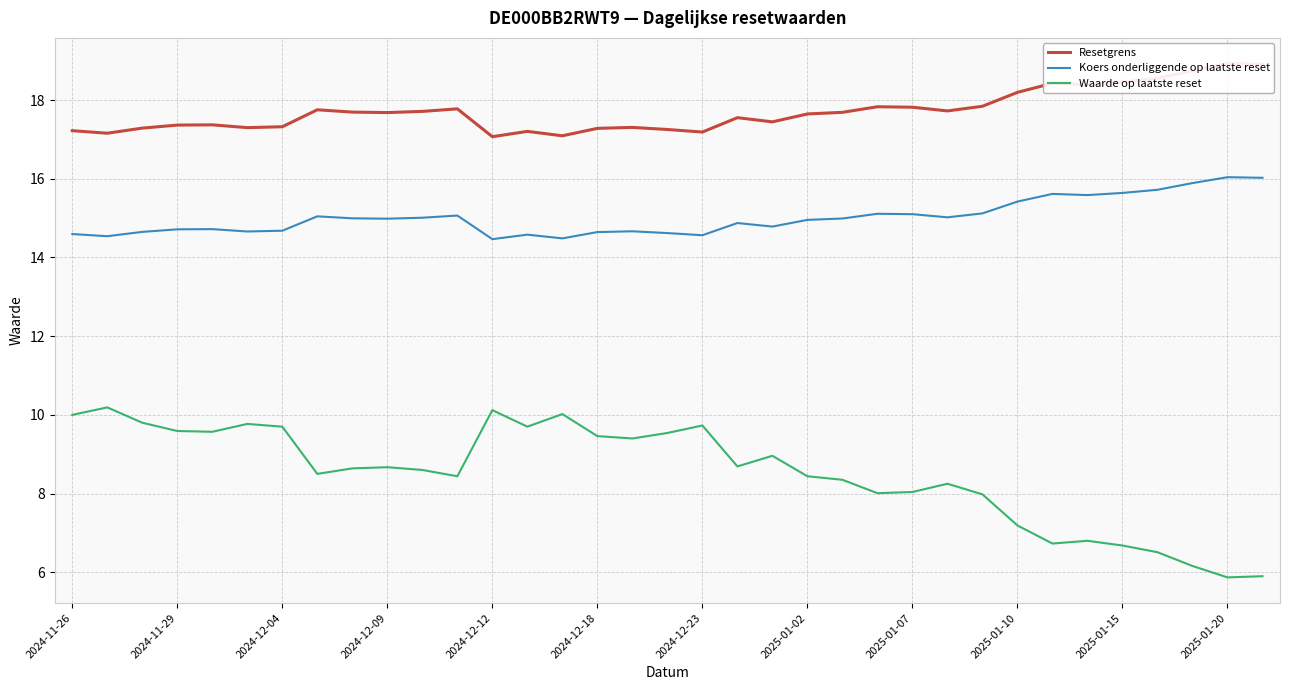

Reading right to left, extract all data points from this chart.

Resetgrens: 18.9	18.9	18.8	18.6	18.5	18.4	18.4	18.2	17.8	17.7	17.8	17.8	17.7	17.6	17.4	17.6	17.2	17.3	17.3	17.3	17.1	17.2	17.1	17.8	17.7	17.7	17.7	17.8	17.3	17.3	17.4	17.4	17.3	17.2	17.2
Koers onderliggende op laatste reset: 16.0	16.0	15.9	15.7	15.6	15.6	15.6	15.4	15.1	15.0	15.1	15.1	15.0	15.0	14.8	14.9	14.6	14.6	14.7	14.6	14.5	14.6	14.5	15.1	15.0	15.0	15.0	15.0	14.7	14.7	14.7	14.7	14.7	14.5	14.6
Waarde op laatste reset: 5.9	5.9	6.2	6.5	6.7	6.8	6.7	7.2	8.0	8.2	8.0	8.0	8.3	8.4	9.0	8.7	9.7	9.5	9.4	9.5	10.0	9.7	10.1	8.4	8.6	8.7	8.6	8.5	9.7	9.8	9.6	9.6	9.8	10.2	10.0